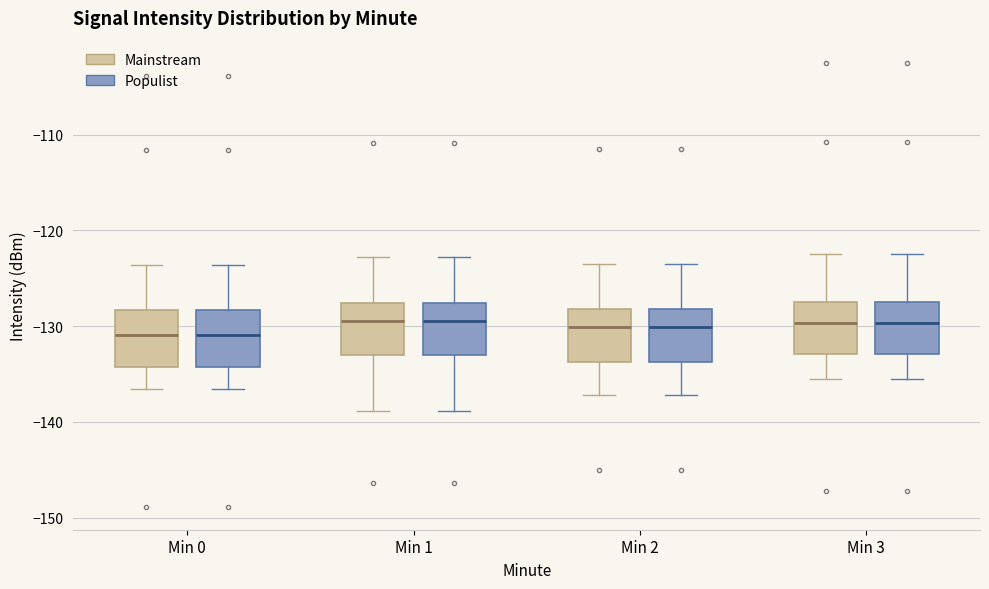

Reading left to right, read every box against the y-axis: the position of its median line, the range the box covers, and the ends of its whiskers. The values are not printed on the chart, so give them approximately, as read against the axis.

Min 0 (Mainstream): median -131, box -134 to -128, whiskers -137 to -124
Min 0 (Populist): median -131, box -134 to -128, whiskers -137 to -124
Min 1 (Mainstream): median -130, box -133 to -128, whiskers -139 to -123
Min 1 (Populist): median -130, box -133 to -128, whiskers -139 to -123
Min 2 (Mainstream): median -130, box -134 to -128, whiskers -137 to -123
Min 2 (Populist): median -130, box -134 to -128, whiskers -137 to -123
Min 3 (Mainstream): median -130, box -133 to -127, whiskers -135 to -122
Min 3 (Populist): median -130, box -133 to -127, whiskers -135 to -122